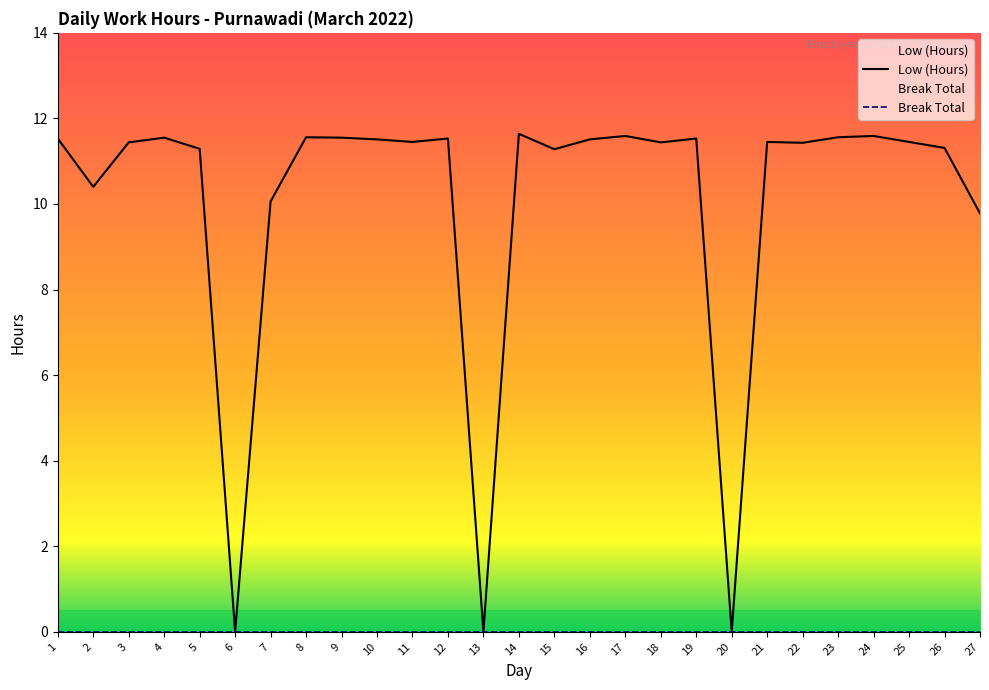

At which label is the value closest to 5?

27